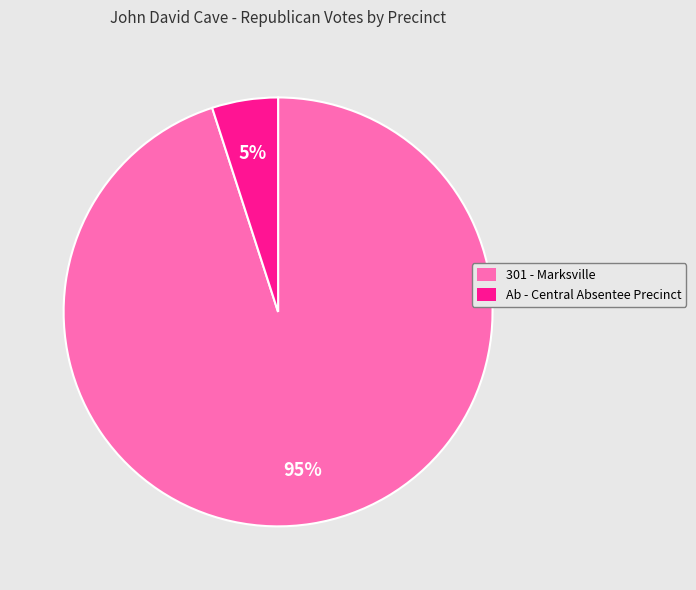

Is the sum of 301 - Marksville and Ab - Central Absentee Precinct greater than half?

Yes